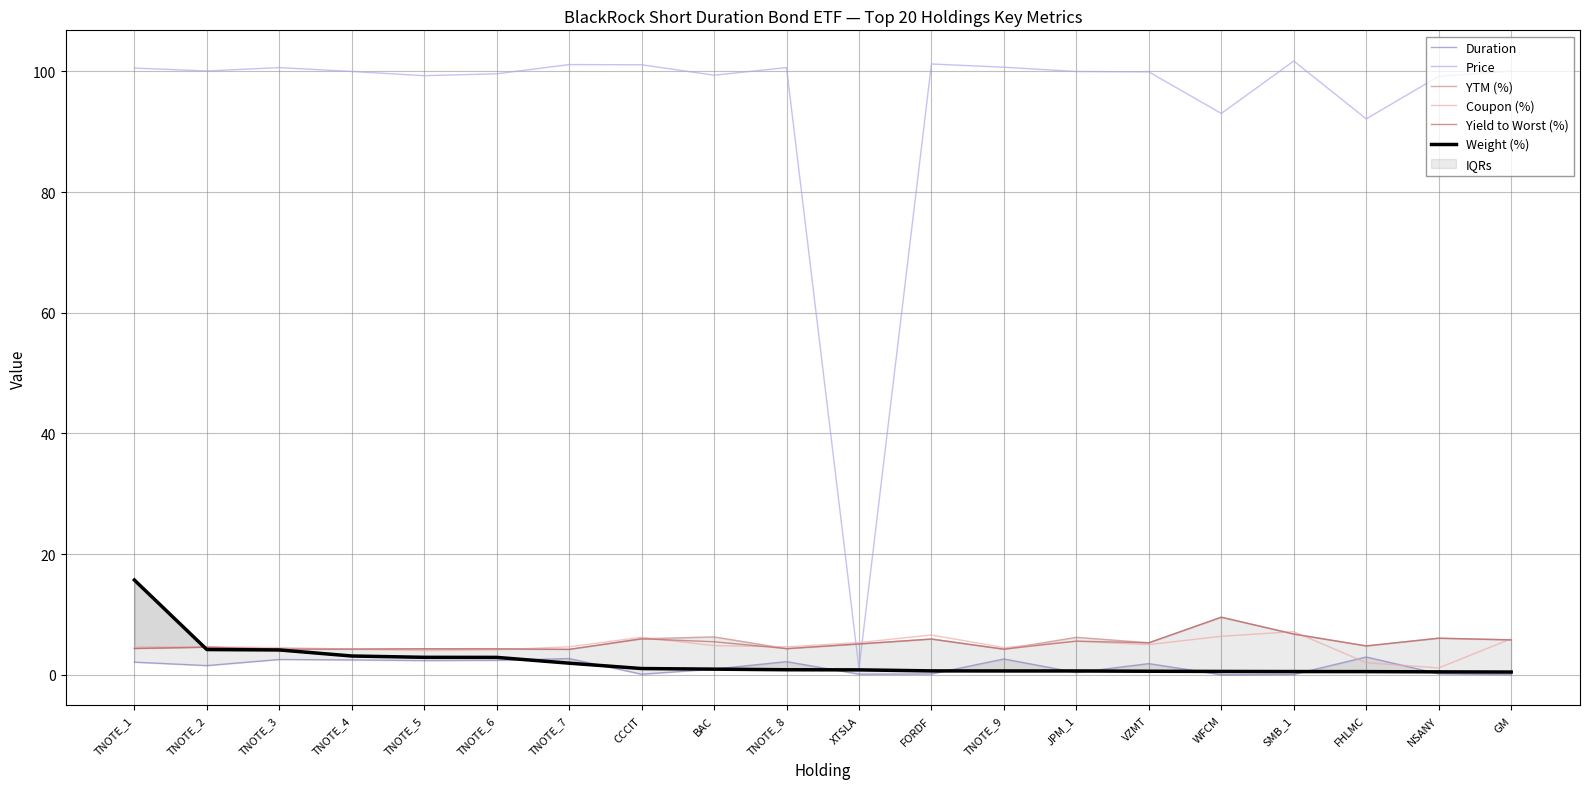

Between TNOTE_9 and BAC, which is larger?

TNOTE_9